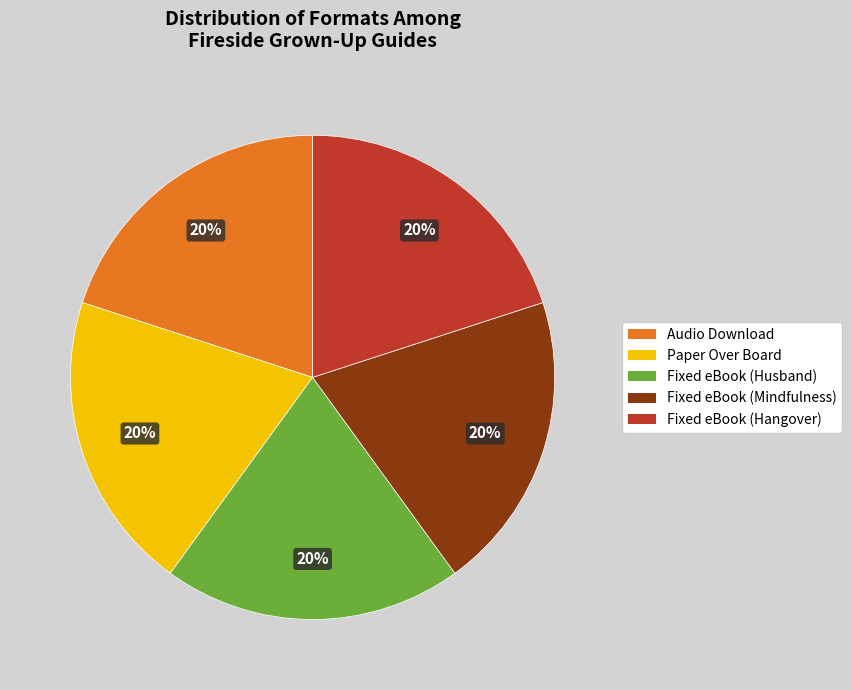

How many slices are in this pie chart?

5